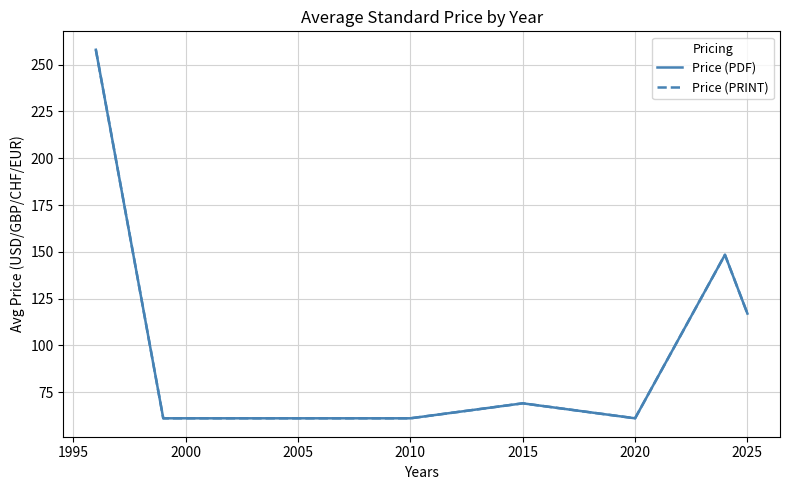

Does the chart display data point markers on the line(s)?

No